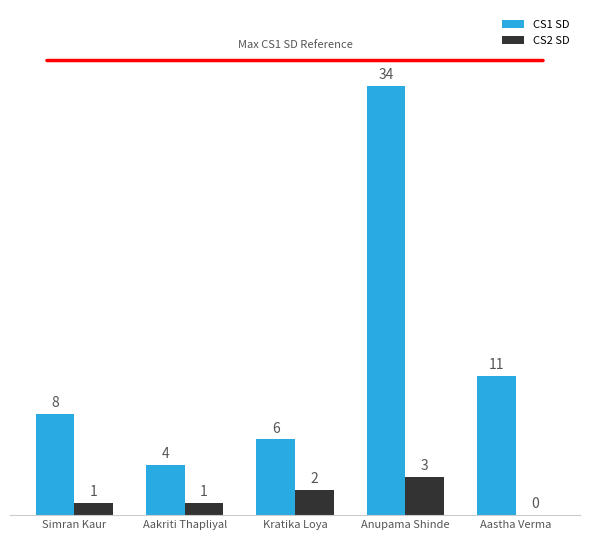

Read the CS1 SD value at Aastha Verma, to the nearest 10.

10